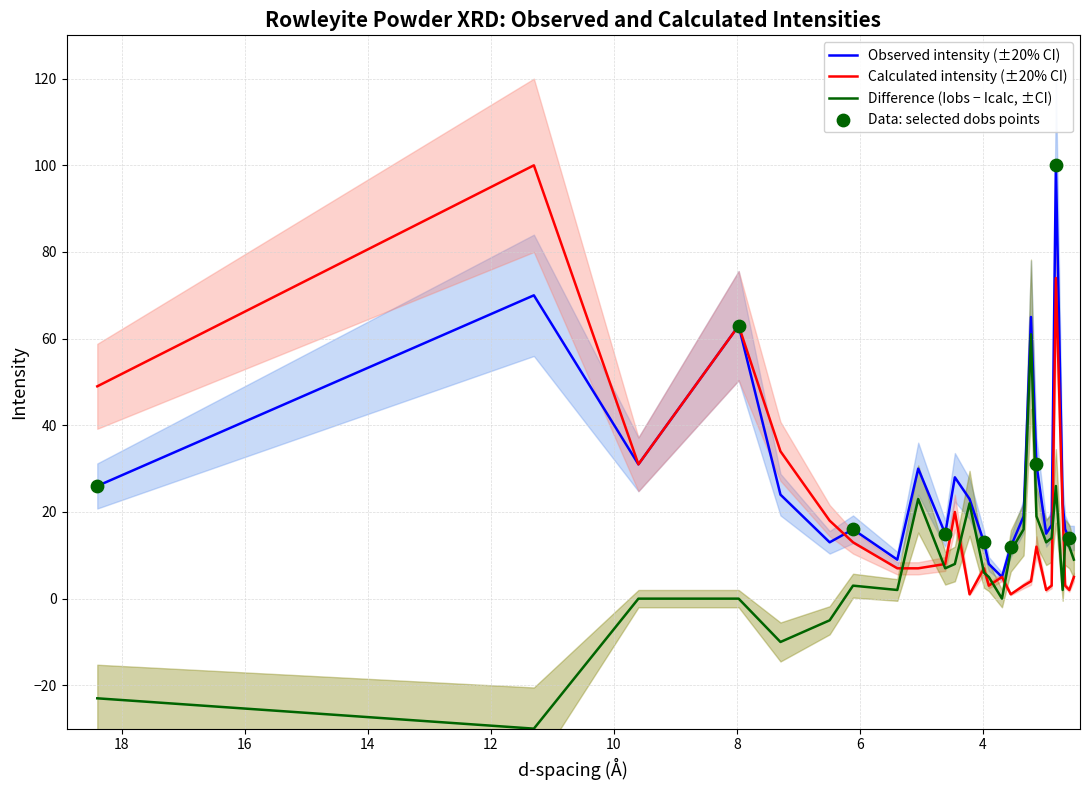

At which category is the sum across all series the highest?

2.811